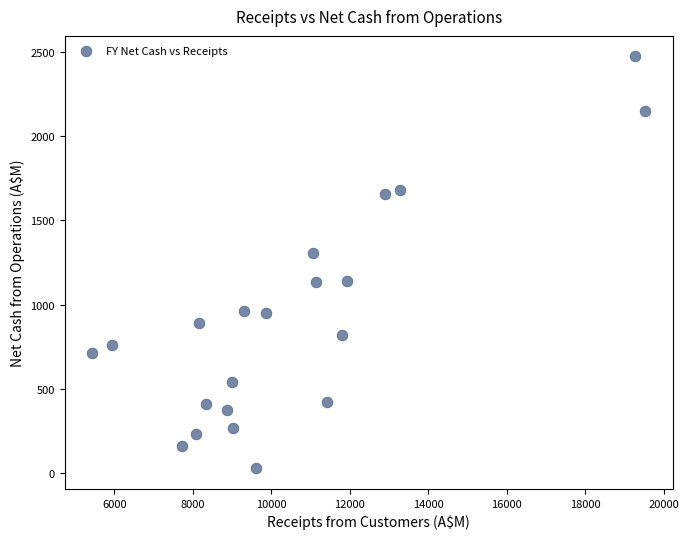

What is the range of Y values (max minus min)?

2443.7